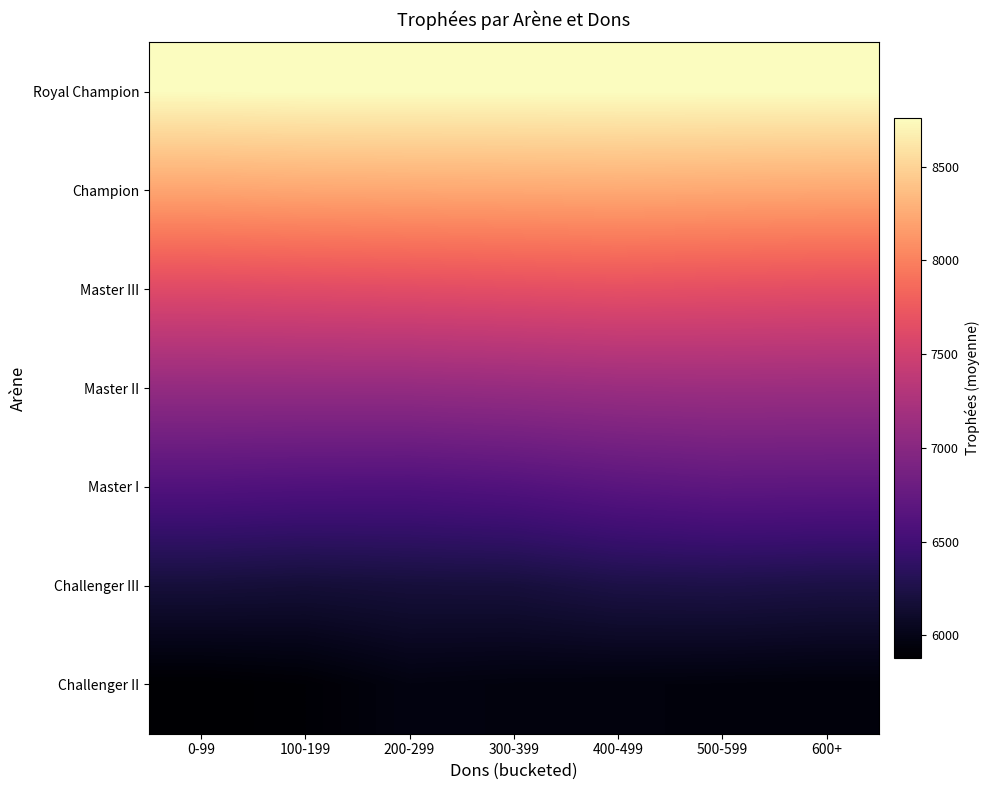

Which series has the widest spread of values?

Master I